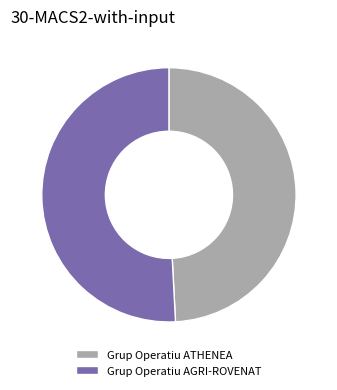

Does Grup Operatiu ATHENEA represent more than half of the total?

No